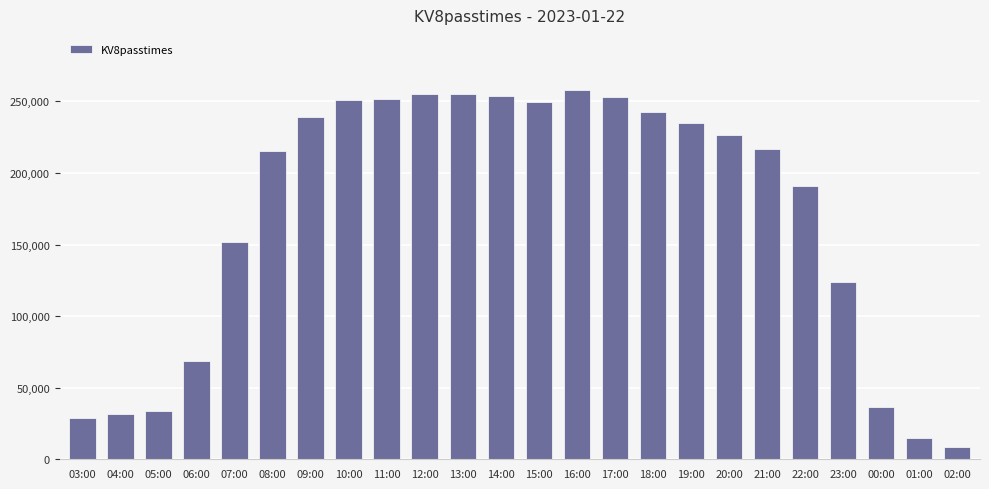

The value at 11:00 is 390683. True or false?

False